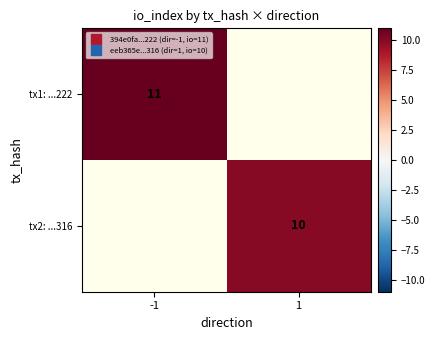

What is the spread (max minus min) of values at -1?

11